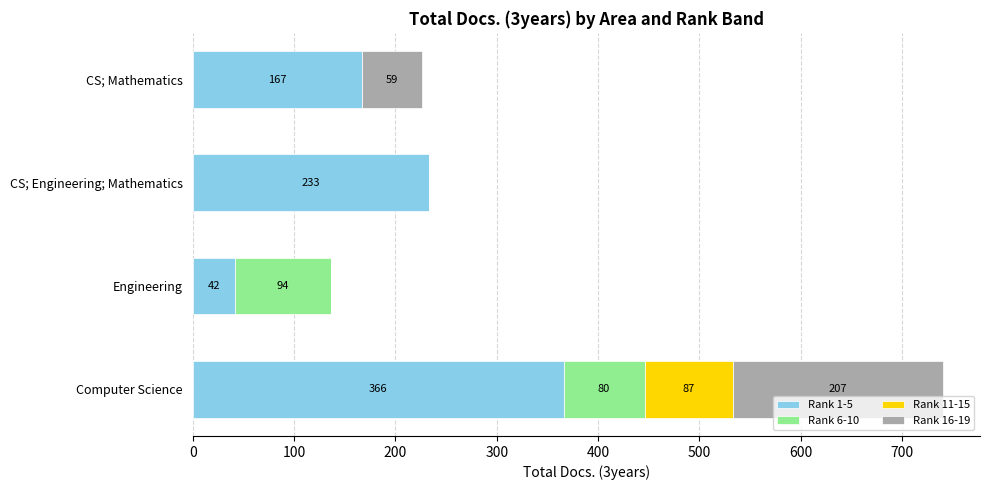

At which category is the sum across all series the highest?

Computer Science